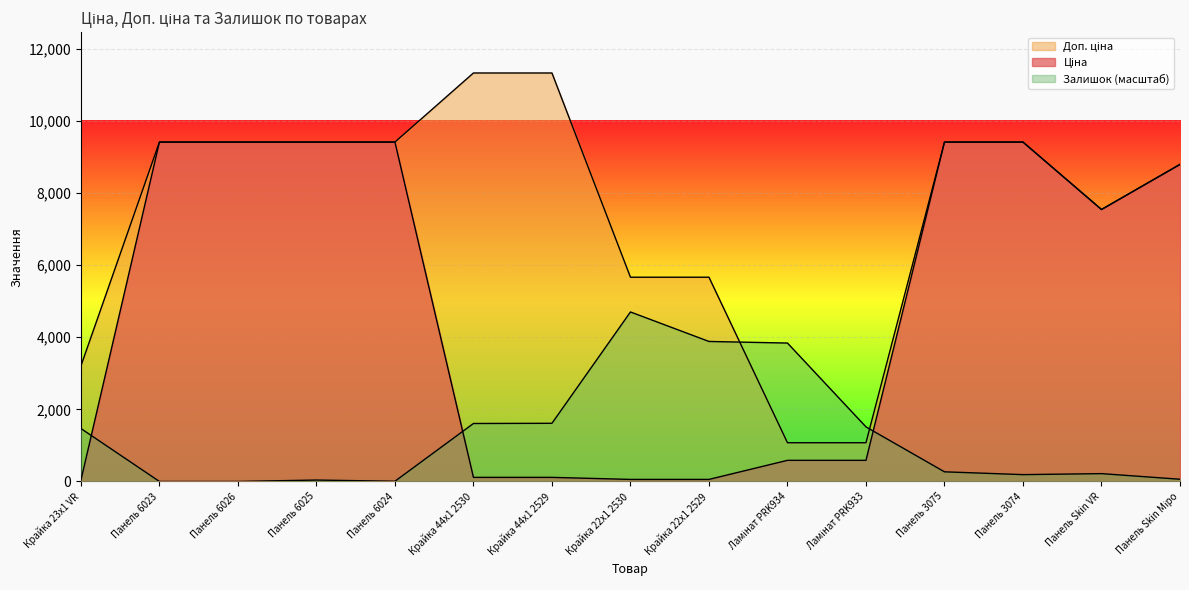

What is the label of the 8th point from the right?

Крайка 22x1 2530